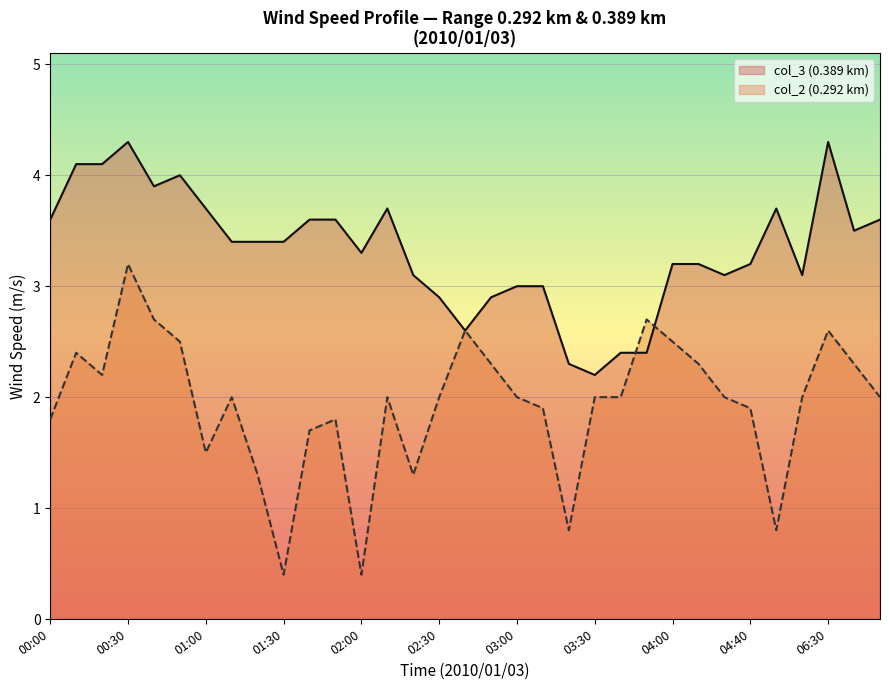

How many data points does each series have?

33